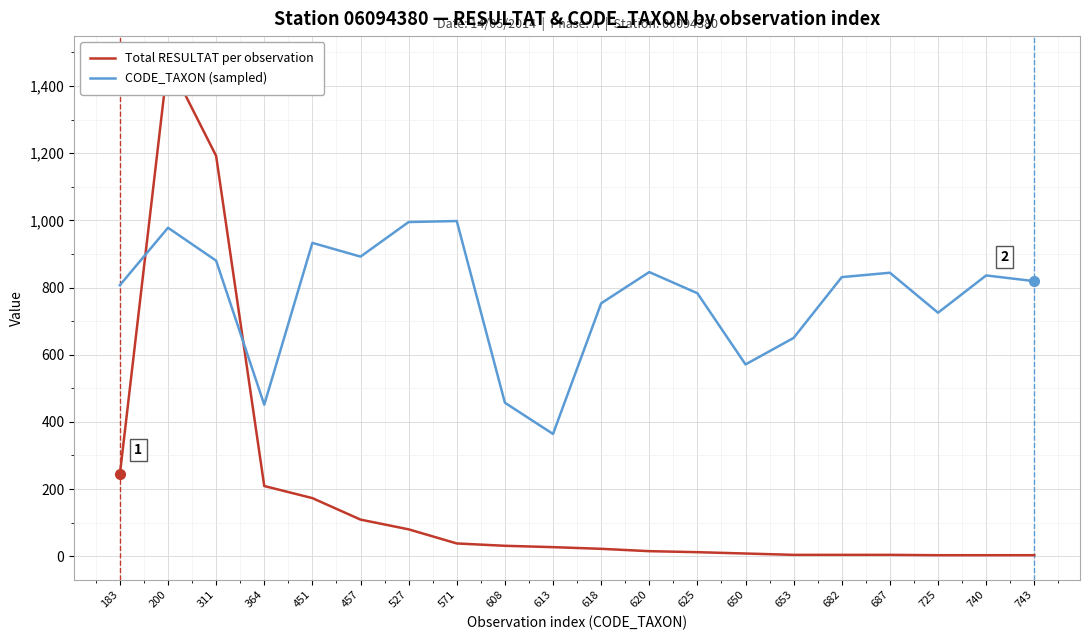

What is the value of the Total RESULTAT per observation point at the 20th from the left?

3